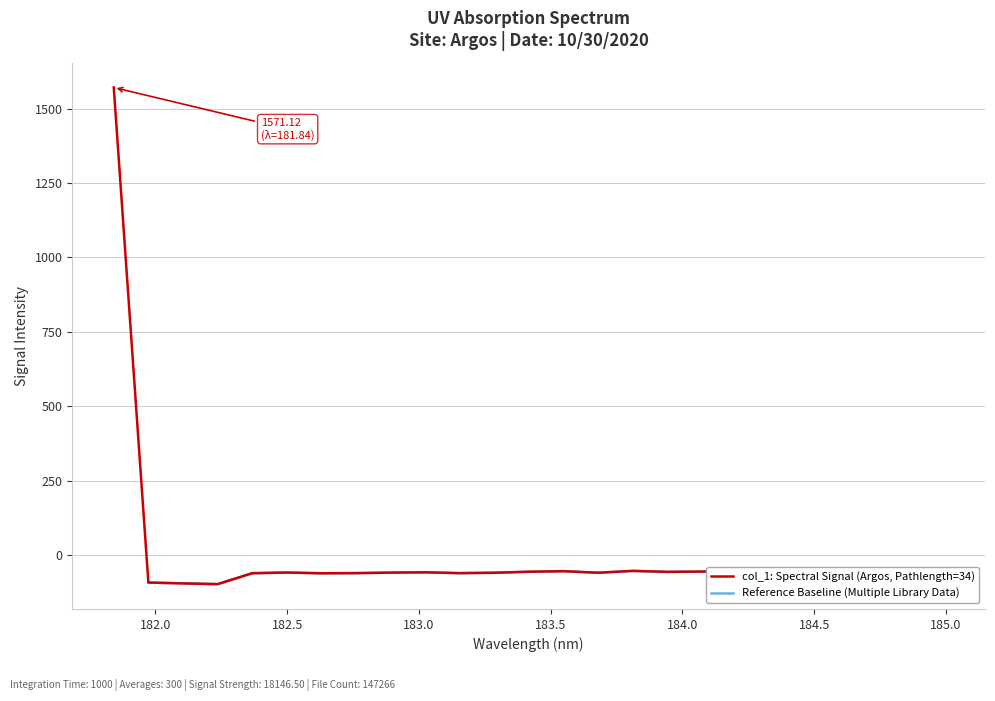

What is the sum of all values?

93.7